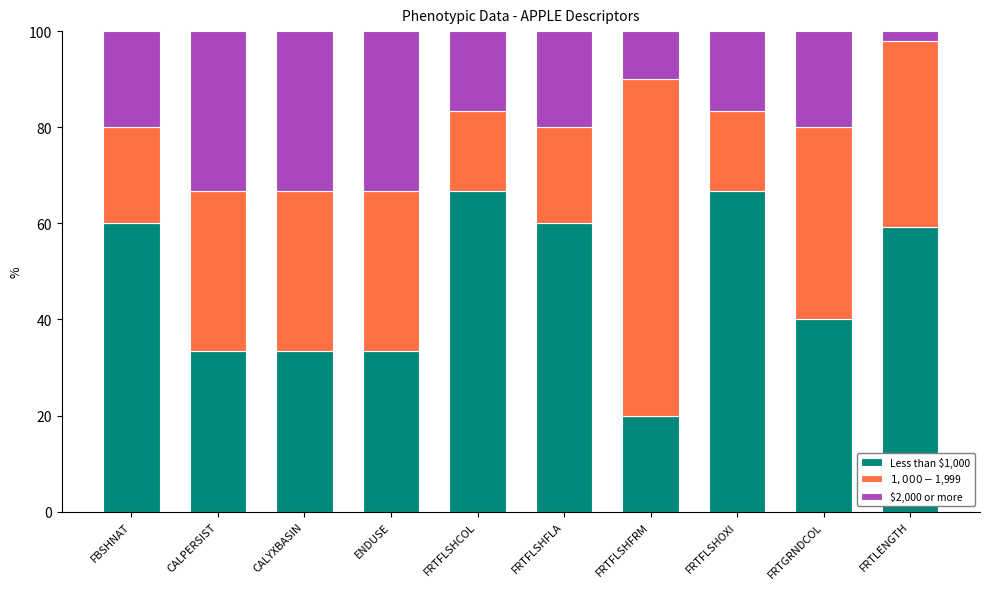

Does the chart contain any negative values?

No